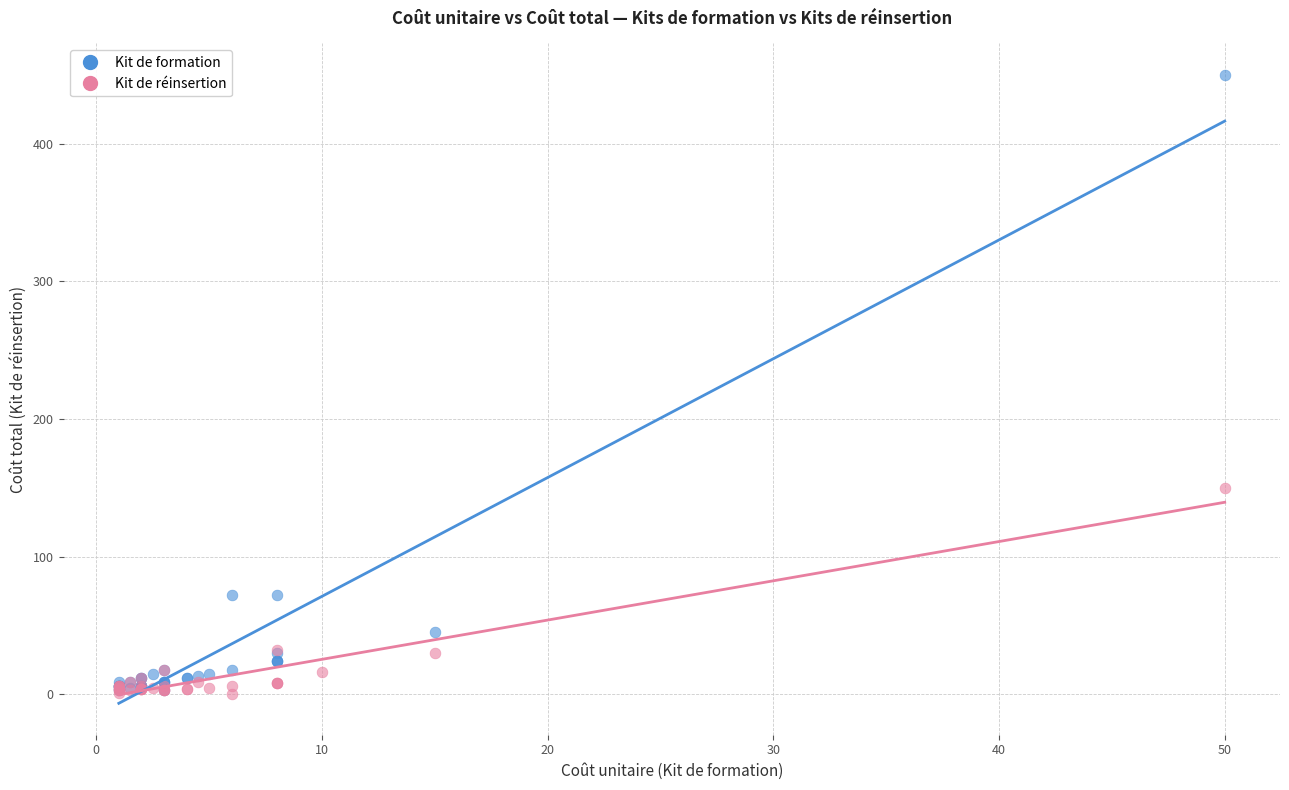

Which series contains the highest Y value?

Kit de formation